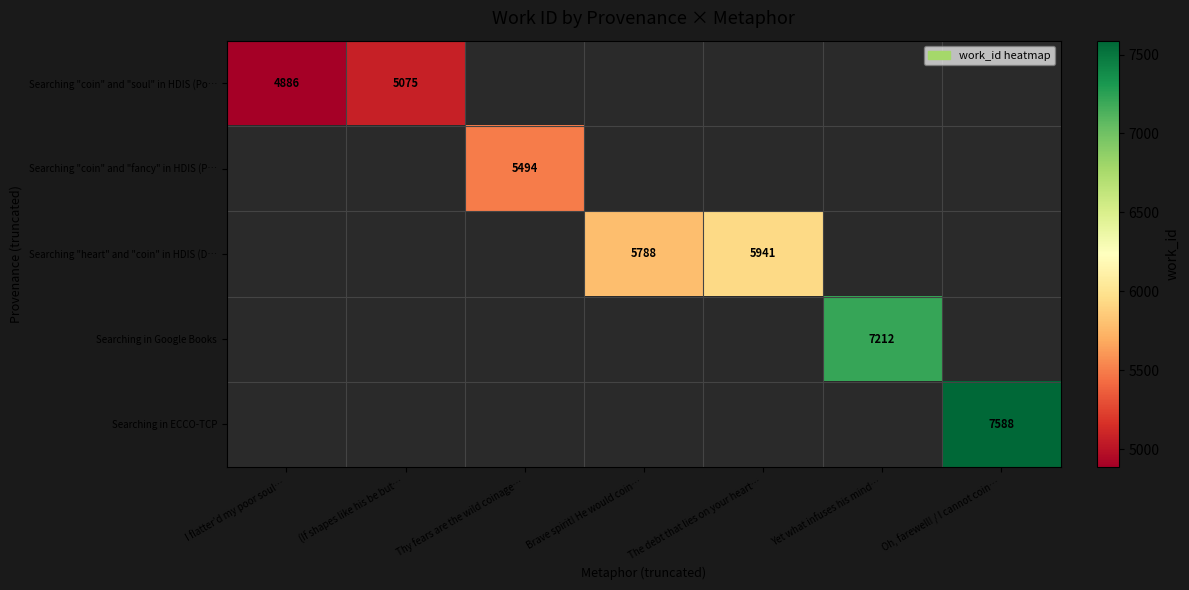

What is the greatest value displayed?

7588.0